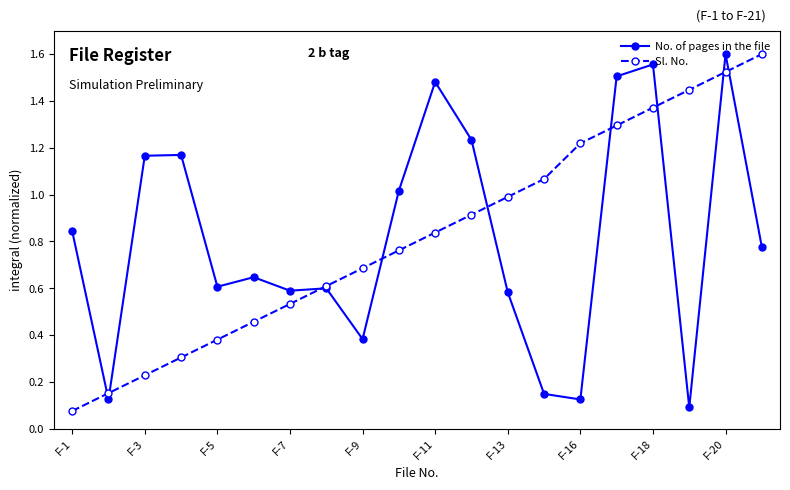

How many data points does each series have?

20